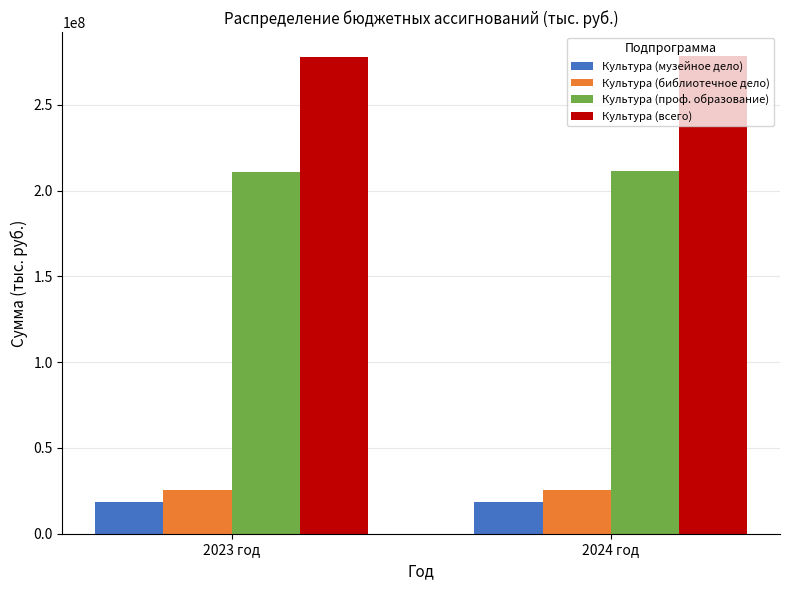

What position from the left is 2023 год?

1